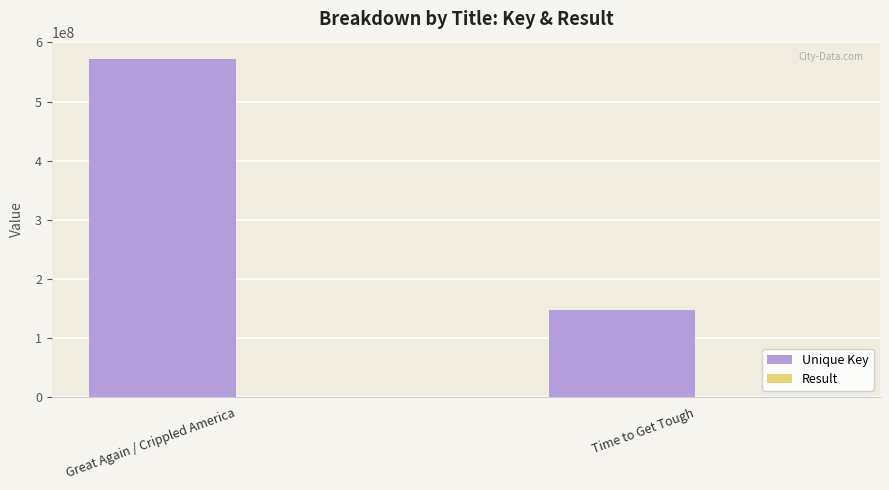

What is the greatest value displayed?

572633687